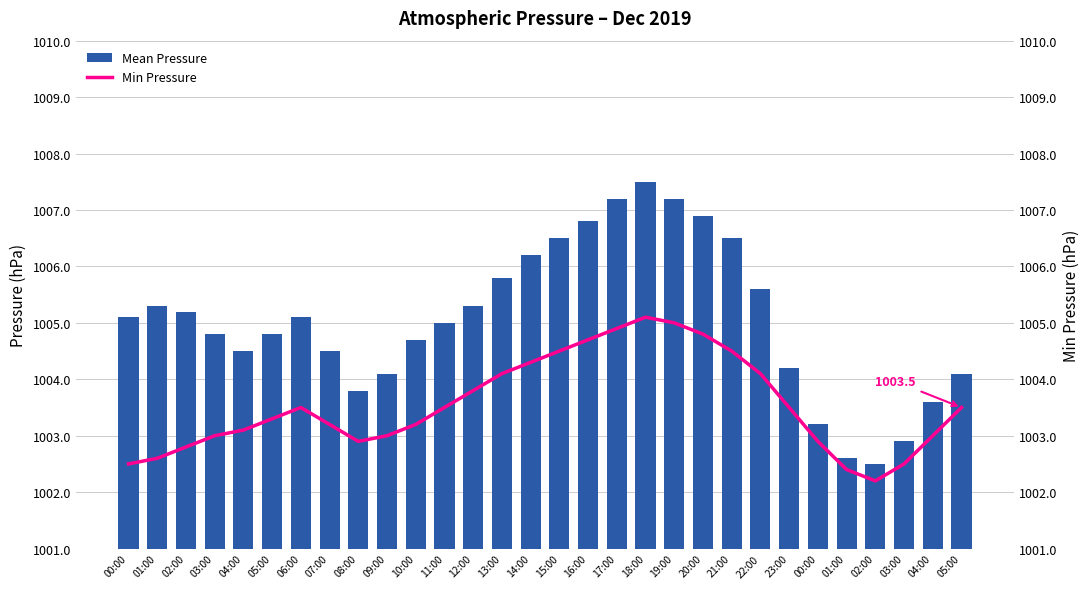

True or false: Mean Pressure has a value of 1471.5 at 04:00.

False